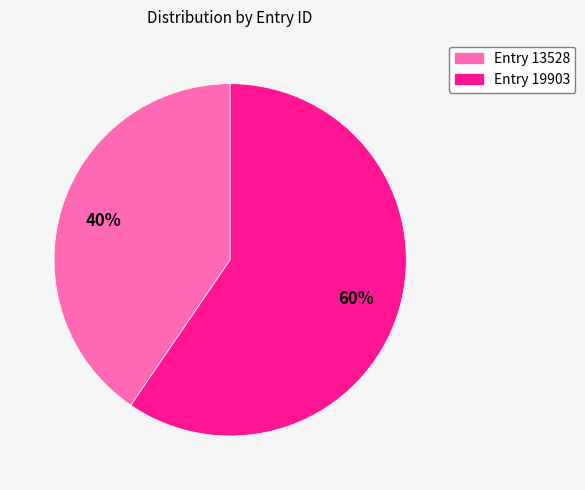

Is there a majority slice in this chart?

Yes